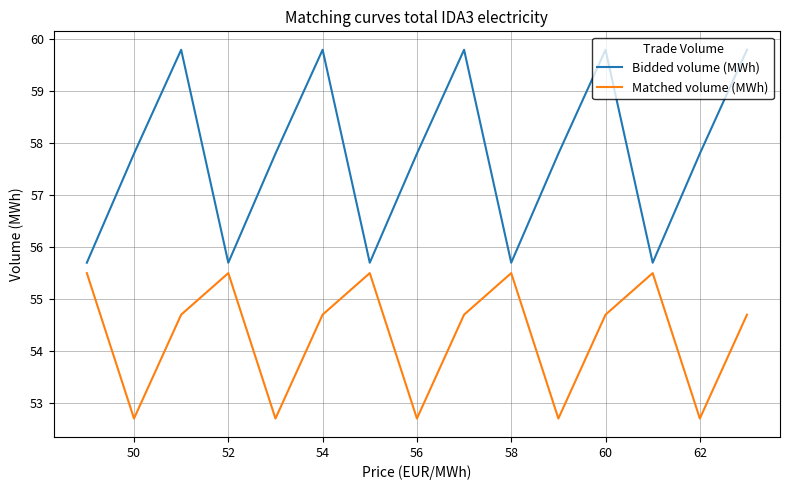

Which series has the widest spread of values?

Bidded volume (MWh)